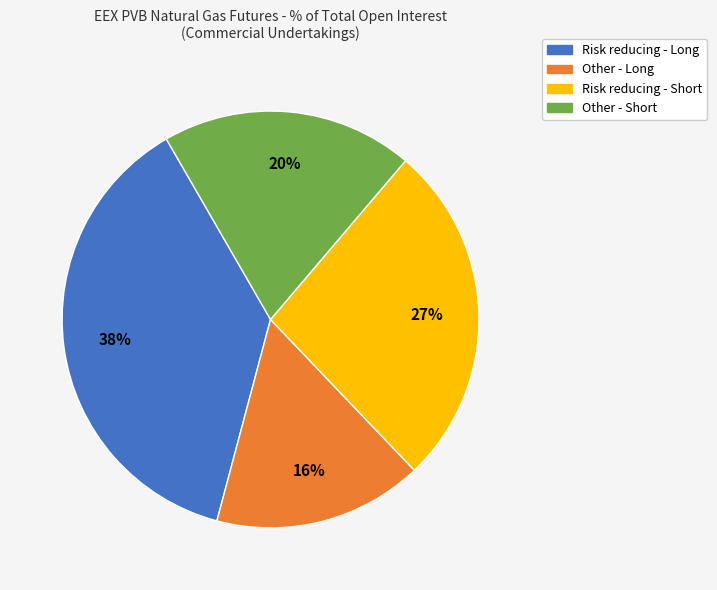

To the nearest percent, what is the average slice percentage?

25%